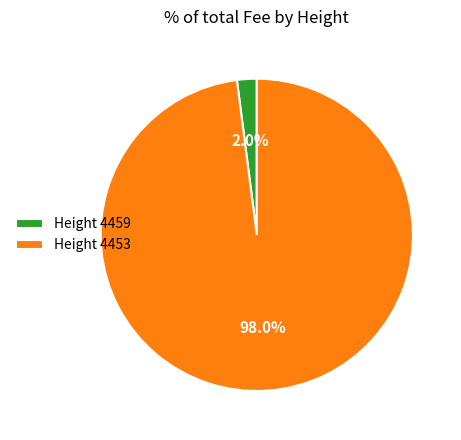

Does any single category account for the majority?

Yes